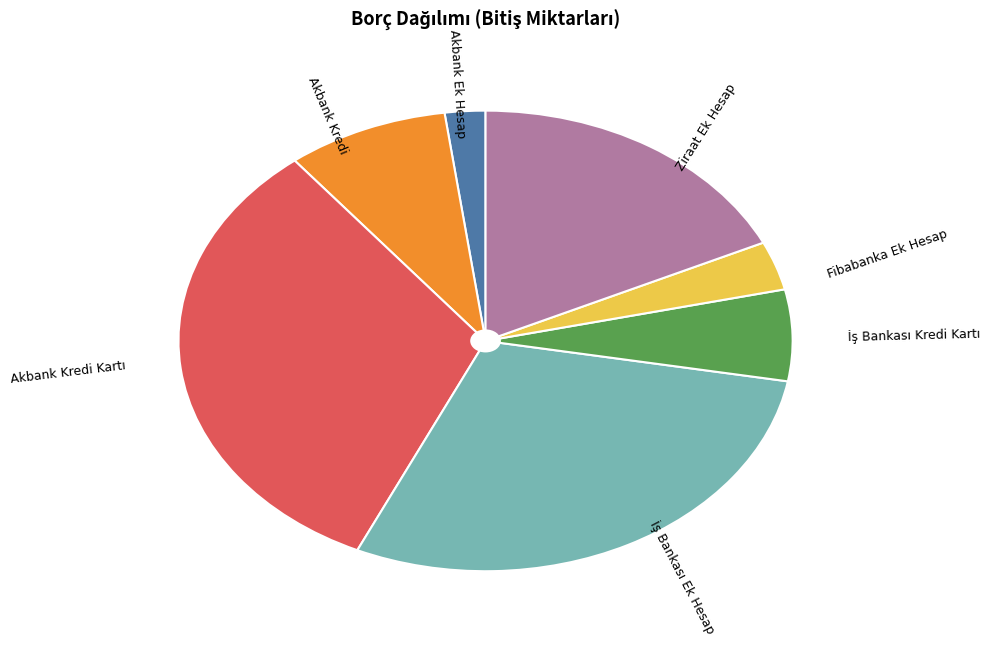

Is there any slice that represents more than half of the pie?

No